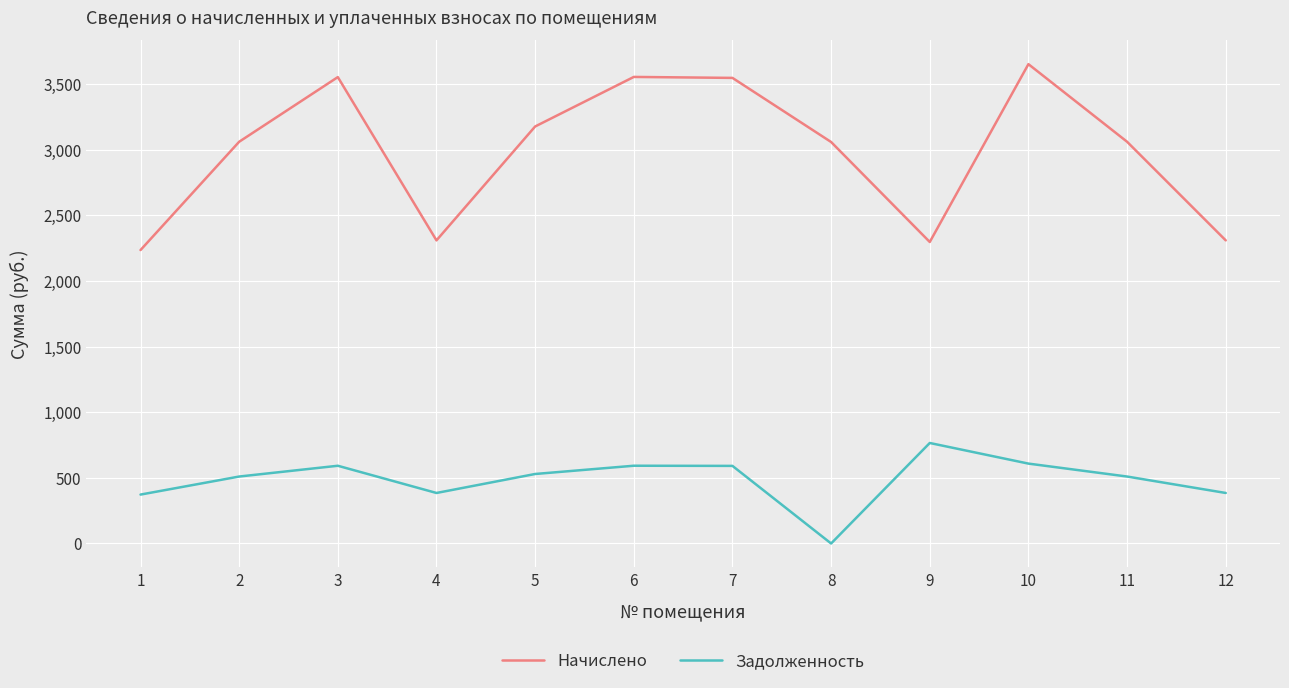

Which series has the largest range (max minus min)?

Начислено